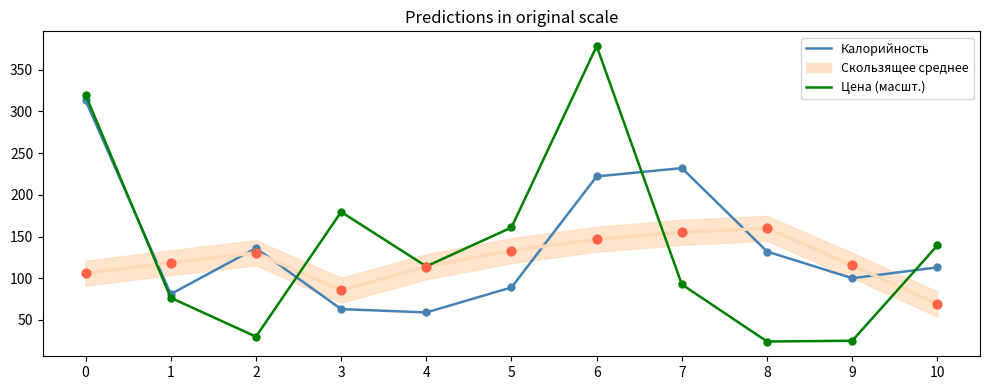

What are all the series names shown in the legend?

Калорийность, Скользящее среднее, Цена (масшт.)